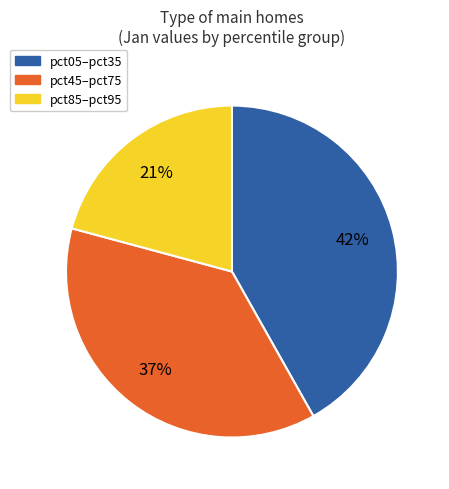

Which slice is the largest?

pct05–pct35